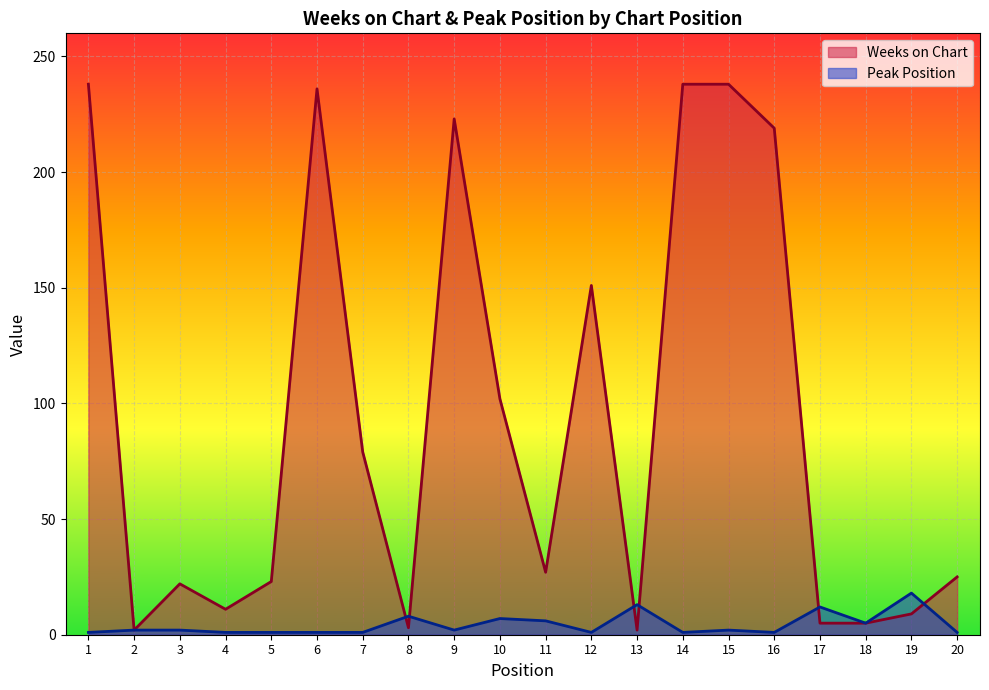

Reading right to left, extract all data points from this chart.

Weeks on Chart: 20=25	19=9	18=5	17=5	16=219	15=238	14=238	13=2	12=151	11=27	10=102	9=223	8=3	7=79	6=236	5=23	4=11	3=22	2=2	1=238
Peak Position: 20=1	19=18	18=5	17=12	16=1	15=2	14=1	13=13	12=1	11=6	10=7	9=2	8=8	7=1	6=1	5=1	4=1	3=2	2=2	1=1